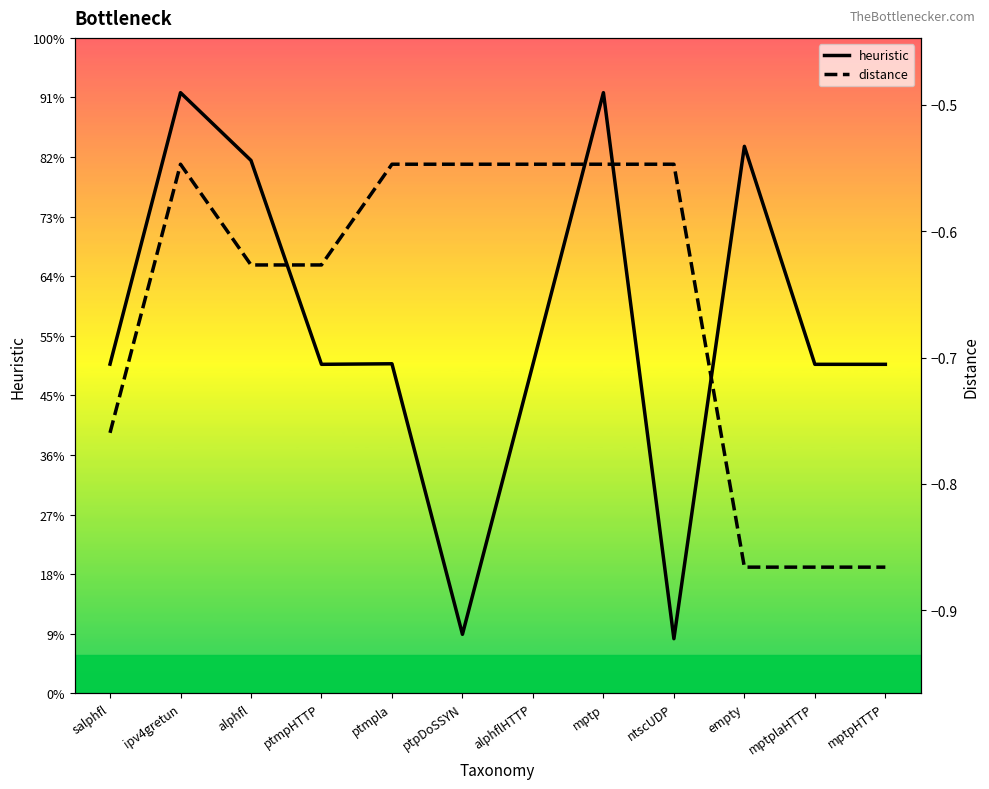

True or false: distance and heuristic intersect in this chart.

False